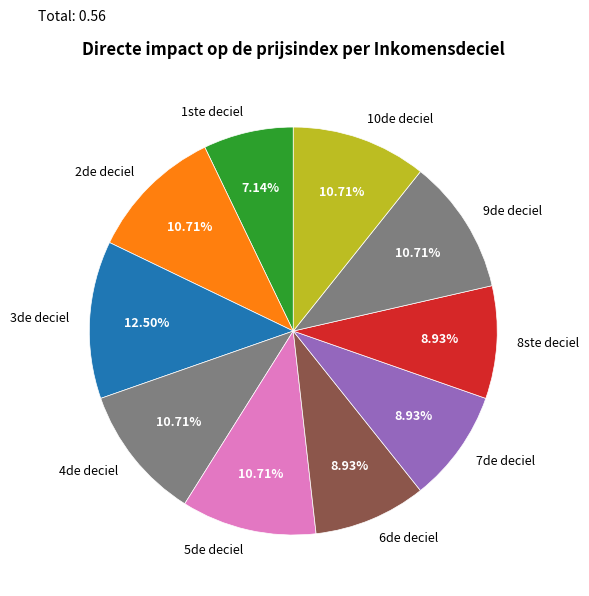

What percentage is the 5de deciel slice, to the nearest percent?

11%